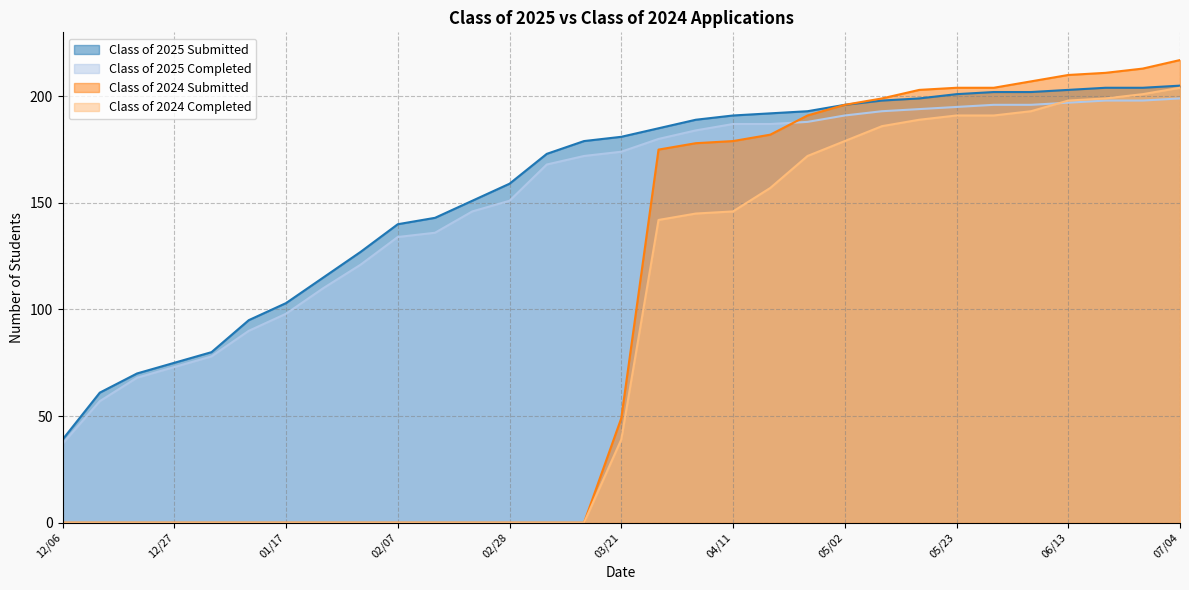

True or false: Class of 2025 Completed has a value of 303 at 06/13.

False